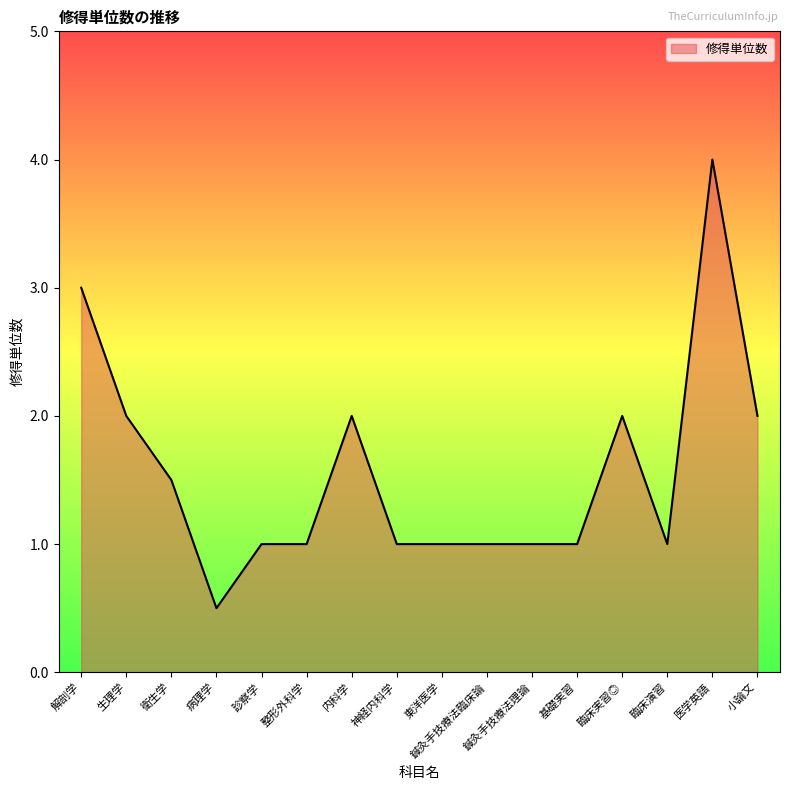

True or false: the data has more than 0 interior local peaks.

True